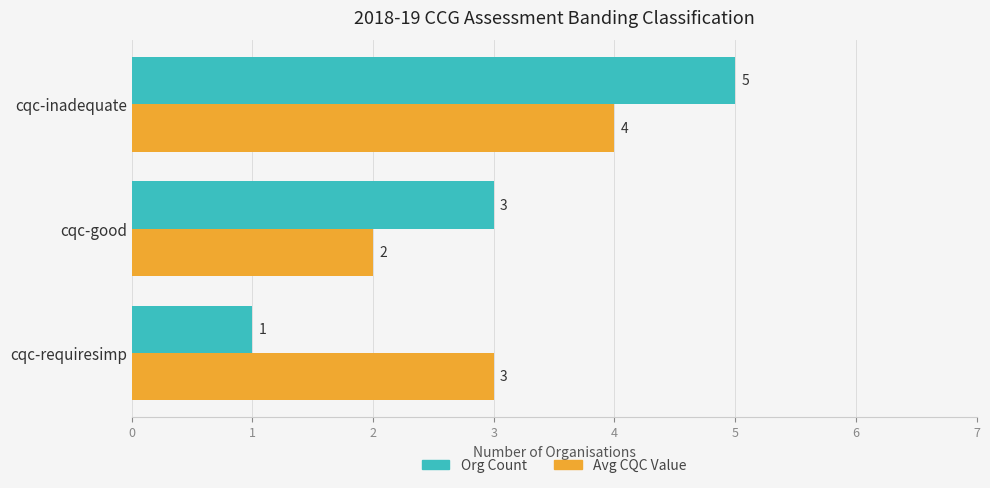

Between cqc-requiresimp and cqc-inadequate, which series saw the biggest shift?

Org Count